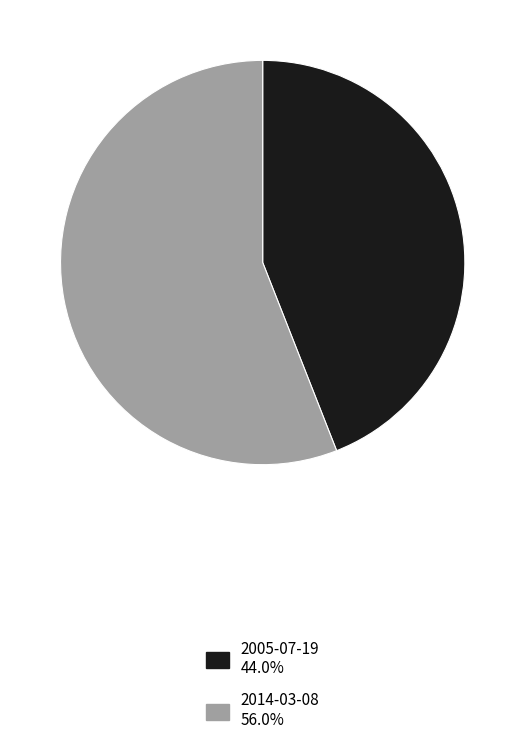

Does 2005-07-19 account for over 50% of the chart?

No